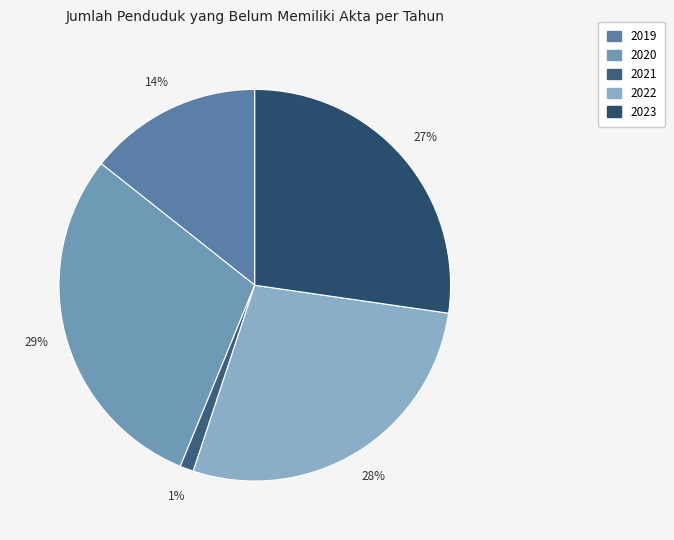

To the nearest percent, what percentage of the pie is 2022?

28%